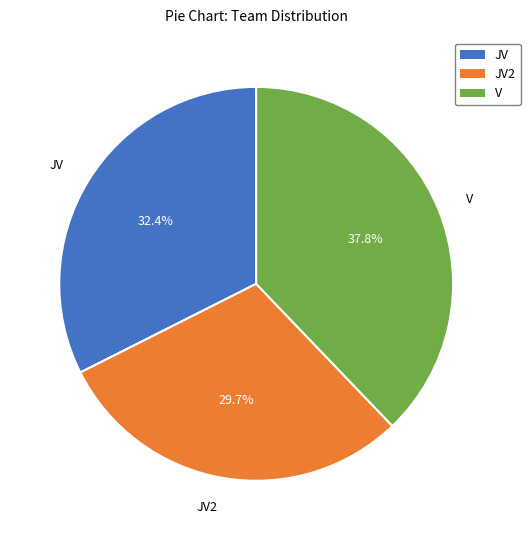

Between JV and JV2, which is larger?

JV